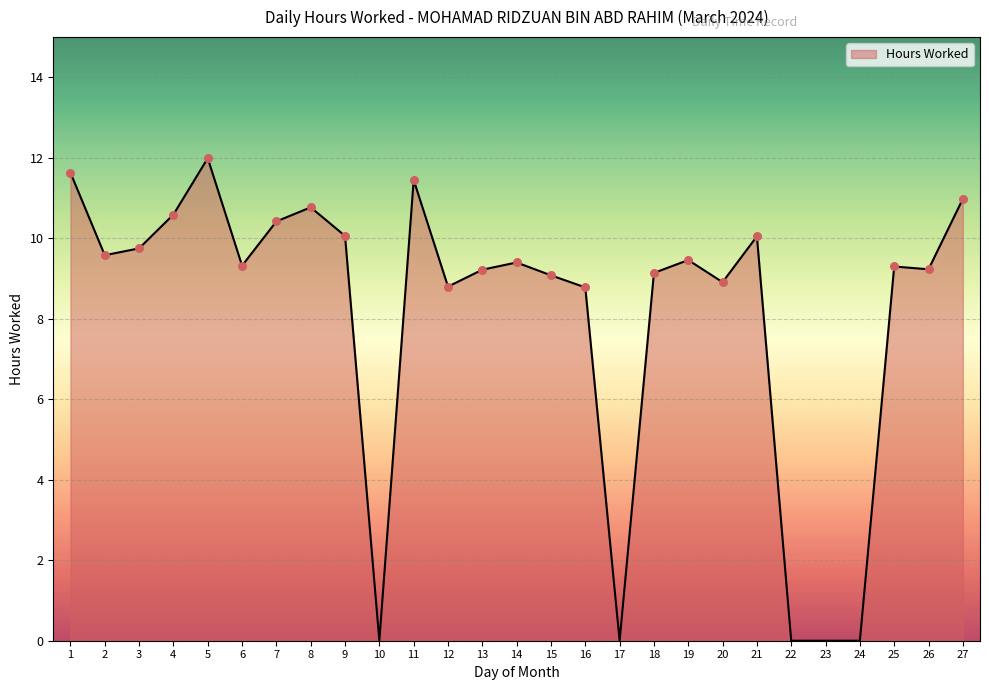

Which has a higher value, 24 or 26?

26